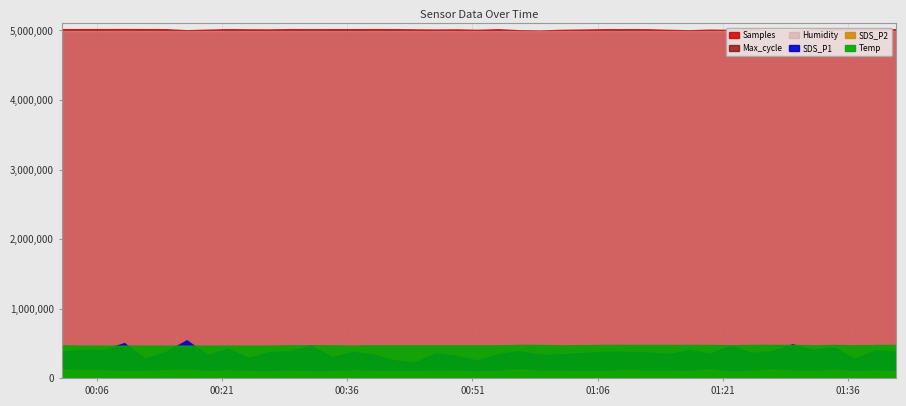

Reading left to right, extract all data points from this chart.

Samples: 2022/11/03 00:01:45=5017470.0	2022/11/03 00:04:15=5018379.0	2022/11/03 00:06:44=5018330.0	2022/11/03 00:09:15=5018832.0	2022/11/03 00:11:45=5018008.0	2022/11/03 00:14:14=5017543.0	2022/11/03 00:16:44=5002181.0	2022/11/03 00:19:13=5010372.0	2022/11/03 00:21:42=5017482.0	2022/11/03 00:24:10=5014409.0	2022/11/03 00:26:39=5013659.0	2022/11/03 00:29:09=5017895.0	2022/11/03 00:31:39=5016643.0	2022/11/03 00:34:09=5017497.0	2022/11/03 00:36:39=5017417.0	2022/11/03 00:39:08=5017795.0	2022/11/03 00:41:36=5017546.0	2022/11/03 00:44:04=5014271.0	2022/11/03 00:46:34=5012373.0	2022/11/03 00:49:03=5014451.0	2022/11/03 00:51:34=5008213.0	2022/11/03 00:54:05=5017028.0	2022/11/03 00:56:35=5002047.0	2022/11/03 00:59:04=4997561.0	2022/11/03 01:01:34=5007510.0	2022/11/03 01:06:59=5017132.0	2022/11/03 01:09:30=5017013.0	2022/11/03 01:12:00=5016063.0	2022/11/03 01:14:30=5007862.0	2022/11/03 01:16:59=5001528.0	2022/11/03 01:19:27=5010773.0	2022/11/03 01:21:56=5006721.0	2022/11/03 01:24:24=5012979.0	2022/11/03 01:26:52=4998931.0	2022/11/03 01:29:21=4997209.0	2022/11/03 01:31:49=5008755.0	2022/11/03 01:34:19=5017109.0	2022/11/03 01:36:47=5016220.0	2022/11/03 01:39:18=5016474.0	2022/11/03 01:41:47=5016746.0
Max_cycle: 2022/11/03 00:01:45=20233.0	2022/11/03 00:04:15=20226.0	2022/11/03 00:06:44=20229.0	2022/11/03 00:09:15=20703.0	2022/11/03 00:11:45=20460.0	2022/11/03 00:14:14=20229.0	2022/11/03 00:16:44=20240.0	2022/11/03 00:19:13=20236.0	2022/11/03 00:21:42=20222.0	2022/11/03 00:24:10=20237.0	2022/11/03 00:26:39=20222.0	2022/11/03 00:29:09=20225.0	2022/11/03 00:31:39=20586.0	2022/11/03 00:34:09=20241.0	2022/11/03 00:36:39=20244.0	2022/11/03 00:39:08=20246.0	2022/11/03 00:41:36=20234.0	2022/11/03 00:44:04=20702.0	2022/11/03 00:46:34=20221.0	2022/11/03 00:49:03=20240.0	2022/11/03 00:51:34=20707.0	2022/11/03 00:54:05=20577.0	2022/11/03 00:56:35=20673.0	2022/11/03 00:59:04=20272.0	2022/11/03 01:01:34=20229.0	2022/11/03 01:06:59=20229.0	2022/11/03 01:09:30=20233.0	2022/11/03 01:12:00=20242.0	2022/11/03 01:14:30=20237.0	2022/11/03 01:16:59=20304.0	2022/11/03 01:19:27=20226.0	2022/11/03 01:21:56=20237.0	2022/11/03 01:24:24=20645.0	2022/11/03 01:26:52=20234.0	2022/11/03 01:29:21=20226.0	2022/11/03 01:31:49=20235.0	2022/11/03 01:34:19=20239.0	2022/11/03 01:36:47=20233.0	2022/11/03 01:39:18=20241.0	2022/11/03 01:41:47=20248.0
SDS_P1: 2022/11/03 00:01:45=7.7	2022/11/03 00:04:15=8.2	2022/11/03 00:06:44=8.1	2022/11/03 00:09:15=10.1	2022/11/03 00:11:45=5.6	2022/11/03 00:14:14=7.6	2022/11/03 00:16:44=10.9	2022/11/03 00:19:13=6.7	2022/11/03 00:21:42=8.5	2022/11/03 00:24:10=5.8	2022/11/03 00:26:39=7.6	2022/11/03 00:29:09=7.8	2022/11/03 00:31:39=9.5	2022/11/03 00:34:09=6.1	2022/11/03 00:36:39=7.6	2022/11/03 00:39:08=6.8	2022/11/03 00:41:36=5.2	2022/11/03 00:44:04=4.6	2022/11/03 00:46:34=7.2	2022/11/03 00:49:03=6.5	2022/11/03 00:51:34=5.1	2022/11/03 00:54:05=7.0	2022/11/03 00:56:35=7.8	2022/11/03 00:59:04=6.8	2022/11/03 01:01:34=6.9	2022/11/03 01:06:59=7.7	2022/11/03 01:09:30=7.5	2022/11/03 01:12:00=7.5	2022/11/03 01:14:30=7.0	2022/11/03 01:16:59=8.2	2022/11/03 01:19:27=7.1	2022/11/03 01:21:56=9.4	2022/11/03 01:24:24=7.3	2022/11/03 01:26:52=7.8	2022/11/03 01:29:21=9.8	2022/11/03 01:31:49=8.1	2022/11/03 01:34:19=8.9	2022/11/03 01:36:47=5.6	2022/11/03 01:39:18=8.1	2022/11/03 01:41:47=7.7
SDS_P2: 2022/11/03 00:01:45=2.5	2022/11/03 00:04:15=2.4	2022/11/03 00:06:44=2.3	2022/11/03 00:09:15=2.0	2022/11/03 00:11:45=2.1	2022/11/03 00:14:14=2.3	2022/11/03 00:16:44=2.5	2022/11/03 00:19:13=2.0	2022/11/03 00:21:42=2.3	2022/11/03 00:24:10=2.0	2022/11/03 00:26:39=1.9	2022/11/03 00:29:09=2.2	2022/11/03 00:31:39=2.0	2022/11/03 00:34:09=2.0	2022/11/03 00:36:39=2.3	2022/11/03 00:39:08=2.1	2022/11/03 00:41:36=2.1	2022/11/03 00:44:04=2.0	2022/11/03 00:46:34=2.2	2022/11/03 00:49:03=2.1	2022/11/03 00:51:34=2.0	2022/11/03 00:54:05=2.1	2022/11/03 00:56:35=2.6	2022/11/03 00:59:04=2.2	2022/11/03 01:01:34=2.1	2022/11/03 01:06:59=2.1	2022/11/03 01:09:30=2.4	2022/11/03 01:12:00=2.2	2022/11/03 01:14:30=2.2	2022/11/03 01:16:59=2.0	2022/11/03 01:19:27=2.6	2022/11/03 01:21:56=1.9	2022/11/03 01:24:24=2.1	2022/11/03 01:26:52=2.6	2022/11/03 01:29:21=2.2	2022/11/03 01:31:49=2.1	2022/11/03 01:34:19=2.5	2022/11/03 01:36:47=2.0	2022/11/03 01:39:18=2.3	2022/11/03 01:41:47=2.0
Temp: 2022/11/03 00:01:45=9.5	2022/11/03 00:04:15=9.4	2022/11/03 00:06:44=9.4	2022/11/03 00:09:15=9.4	2022/11/03 00:11:45=9.4	2022/11/03 00:14:14=9.4	2022/11/03 00:16:44=9.4	2022/11/03 00:19:13=9.4	2022/11/03 00:21:42=9.4	2022/11/03 00:24:10=9.4	2022/11/03 00:26:39=9.4	2022/11/03 00:29:09=9.5	2022/11/03 00:31:39=9.5	2022/11/03 00:34:09=9.5	2022/11/03 00:36:39=9.4	2022/11/03 00:39:08=9.5	2022/11/03 00:41:36=9.5	2022/11/03 00:44:04=9.5	2022/11/03 00:46:34=9.5	2022/11/03 00:49:03=9.5	2022/11/03 00:51:34=9.5	2022/11/03 00:54:05=9.5	2022/11/03 00:56:35=9.6	2022/11/03 00:59:04=9.6	2022/11/03 01:01:34=9.5	2022/11/03 01:06:59=9.6	2022/11/03 01:09:30=9.6	2022/11/03 01:12:00=9.6	2022/11/03 01:14:30=9.6	2022/11/03 01:16:59=9.6	2022/11/03 01:19:27=9.6	2022/11/03 01:21:56=9.5	2022/11/03 01:24:24=9.6	2022/11/03 01:26:52=9.6	2022/11/03 01:29:21=9.6	2022/11/03 01:31:49=9.5	2022/11/03 01:34:19=9.6	2022/11/03 01:36:47=9.5	2022/11/03 01:39:18=9.6	2022/11/03 01:41:47=9.6
Humidity: 2022/11/03 00:01:45=99.9	2022/11/03 00:04:15=99.9	2022/11/03 00:06:44=99.9	2022/11/03 00:09:15=99.9	2022/11/03 00:11:45=99.9	2022/11/03 00:14:14=99.9	2022/11/03 00:16:44=99.9	2022/11/03 00:19:13=99.9	2022/11/03 00:21:42=99.9	2022/11/03 00:24:10=99.9	2022/11/03 00:26:39=99.9	2022/11/03 00:29:09=99.9	2022/11/03 00:31:39=99.9	2022/11/03 00:34:09=99.9	2022/11/03 00:36:39=99.9	2022/11/03 00:39:08=99.9	2022/11/03 00:41:36=99.9	2022/11/03 00:44:04=99.9	2022/11/03 00:46:34=99.9	2022/11/03 00:49:03=99.9	2022/11/03 00:51:34=99.9	2022/11/03 00:54:05=99.9	2022/11/03 00:56:35=99.9	2022/11/03 00:59:04=99.9	2022/11/03 01:01:34=99.9	2022/11/03 01:06:59=99.9	2022/11/03 01:09:30=99.9	2022/11/03 01:12:00=99.9	2022/11/03 01:14:30=99.9	2022/11/03 01:16:59=99.9	2022/11/03 01:19:27=99.9	2022/11/03 01:21:56=99.9	2022/11/03 01:24:24=99.9	2022/11/03 01:26:52=99.9	2022/11/03 01:29:21=99.9	2022/11/03 01:31:49=99.9	2022/11/03 01:34:19=99.9	2022/11/03 01:36:47=99.9	2022/11/03 01:39:18=99.9	2022/11/03 01:41:47=99.9